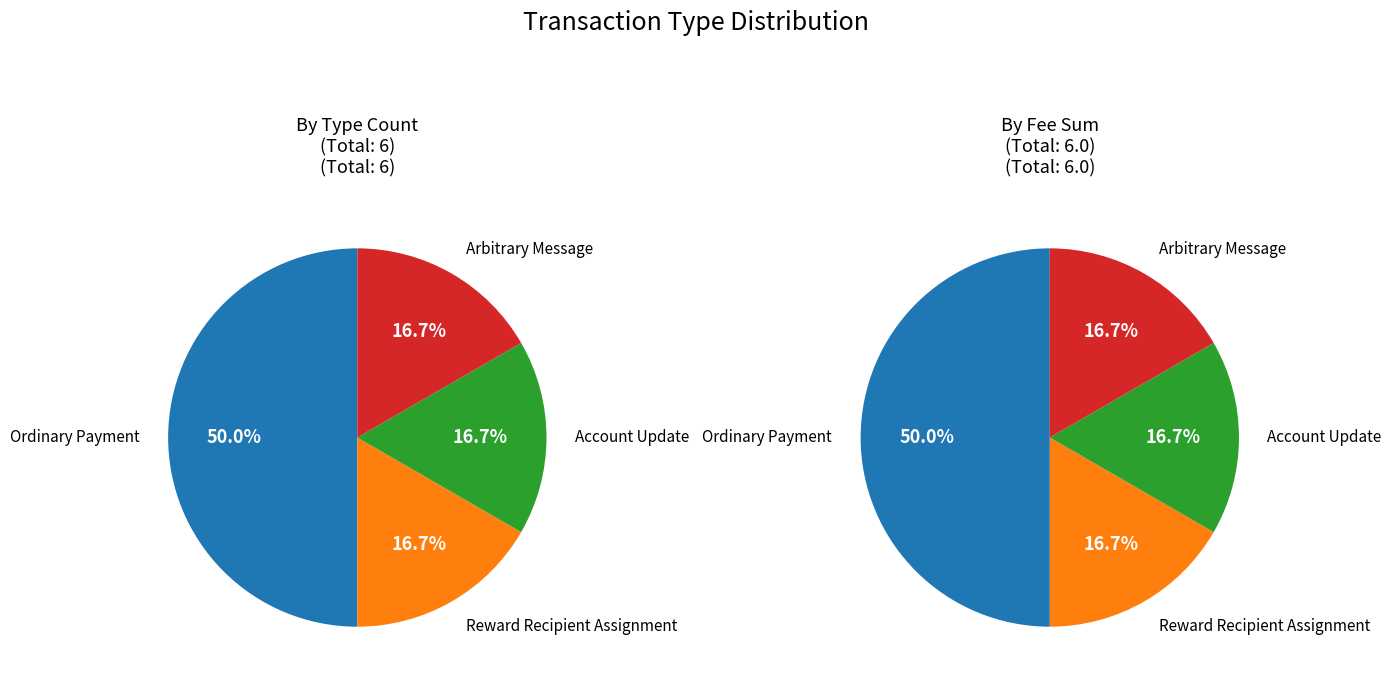

Is Arbitrary Message the majority of the pie?

No